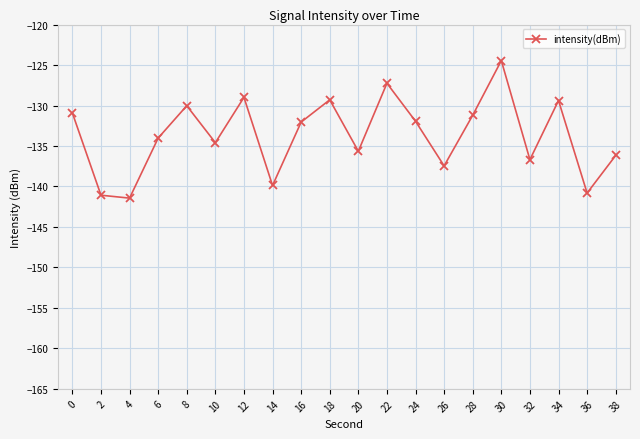

Does the chart display data point markers on the line(s)?

Yes